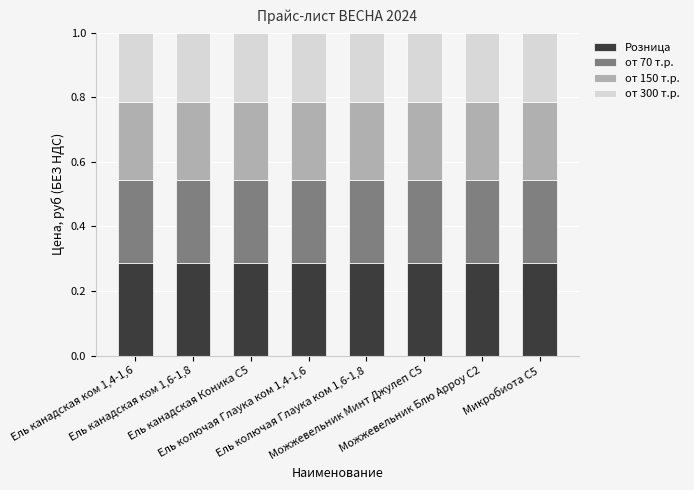

At how many categories does at least one series exceed 0?

8